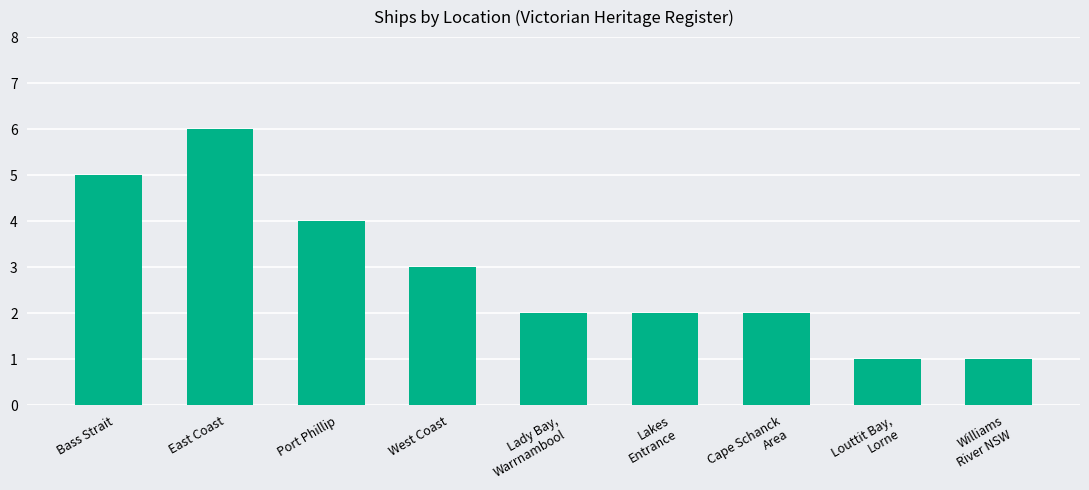

At which label does the data first exceed 2?

Bass Strait